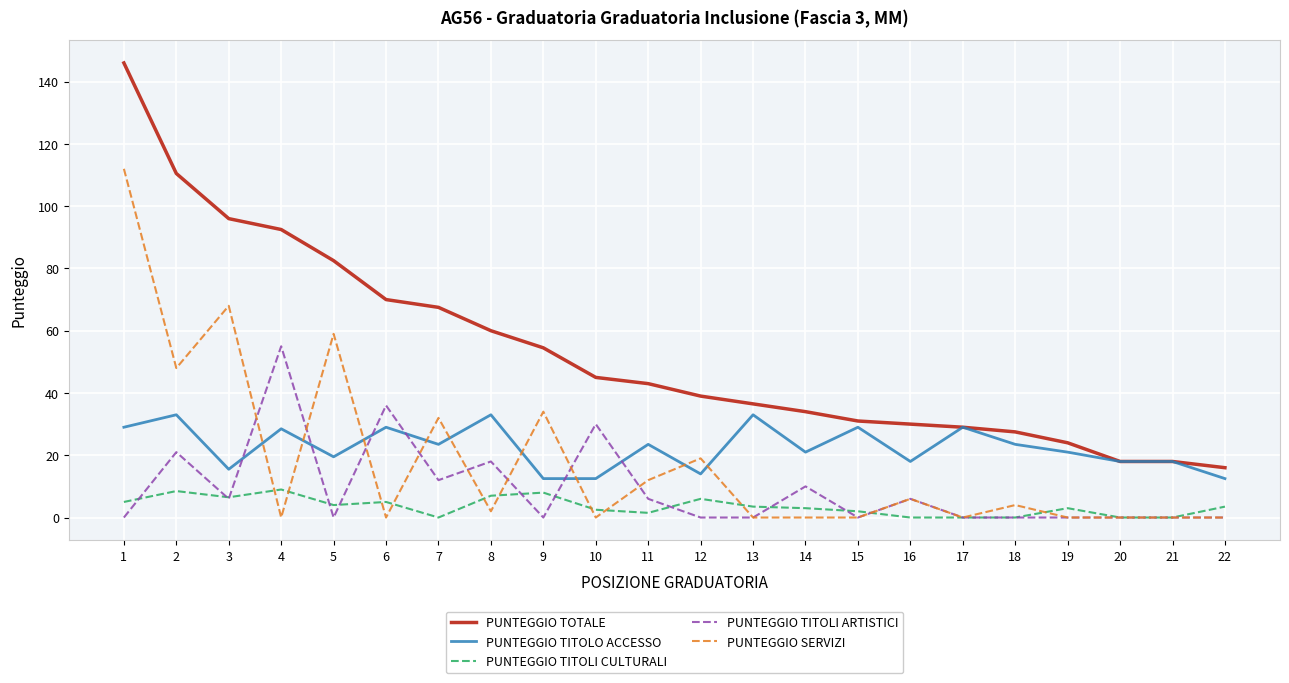

At which label is PUNTEGGIO TOTALE closest to 81?

5